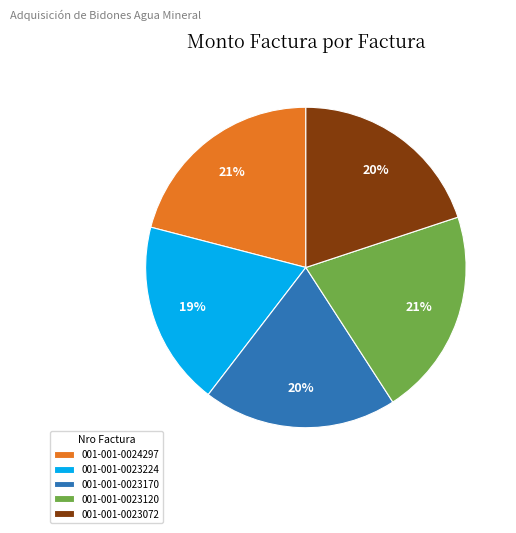

Approximately how many times larger is the value at 001-001-0024297 compared to 001-001-0023072?

1.1